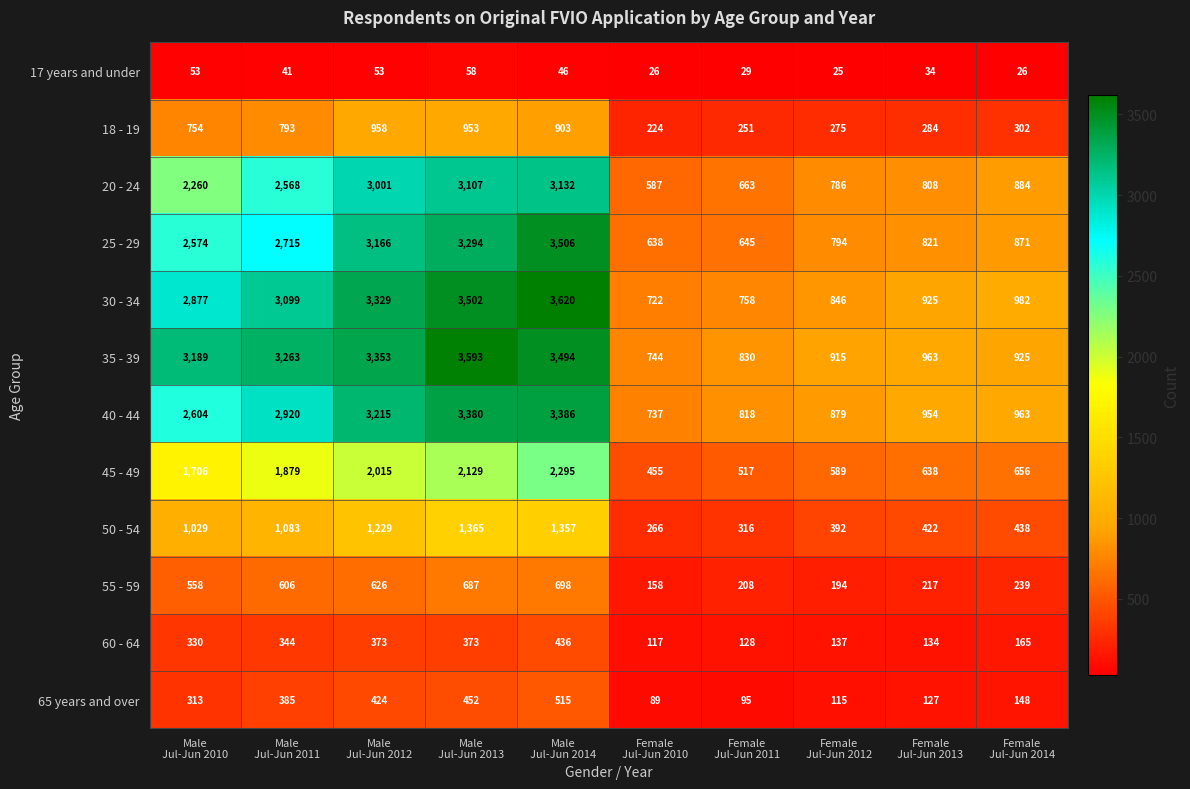

Count the number of data series in this chart.

12